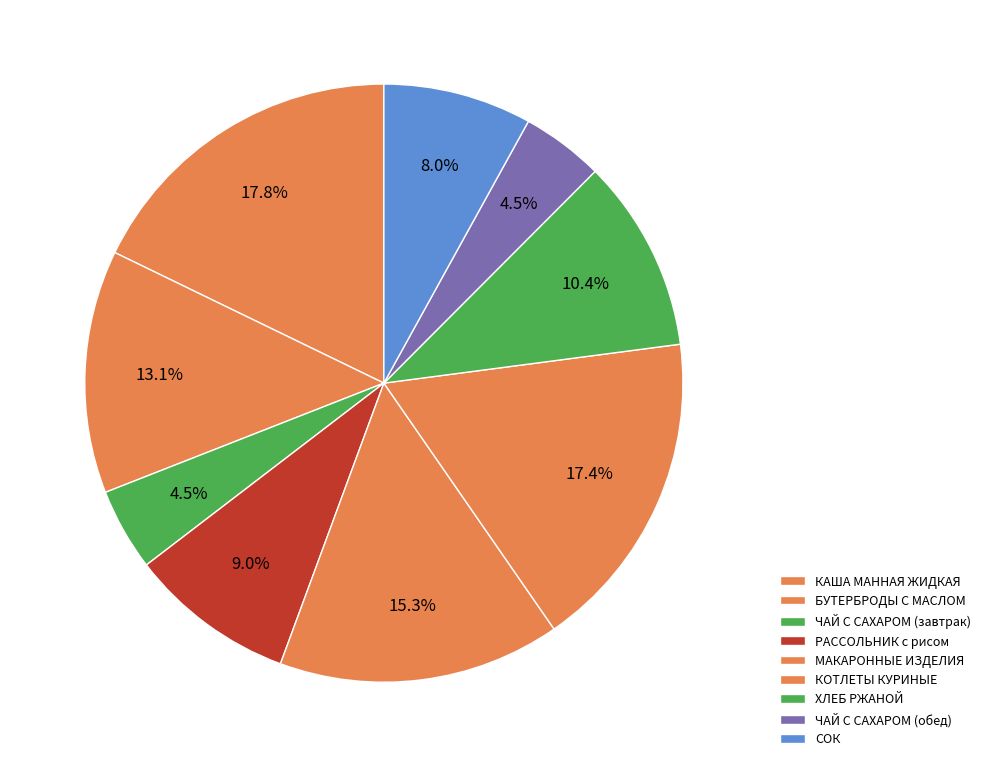

How many slices are in this pie chart?

9